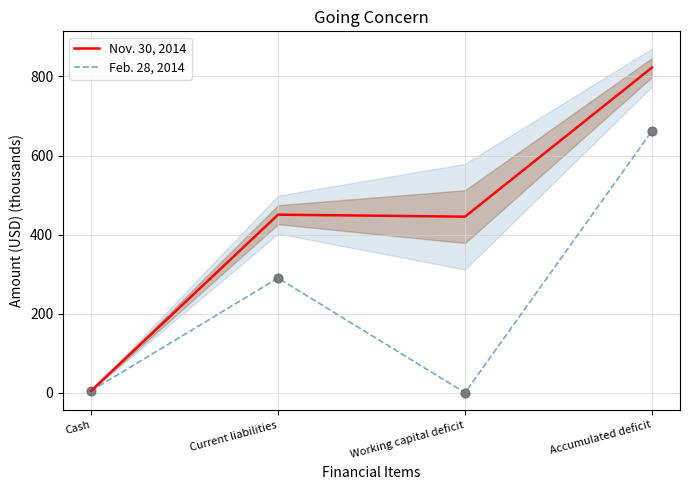

Which series contains the lowest Y value?

Feb. 28, 2014